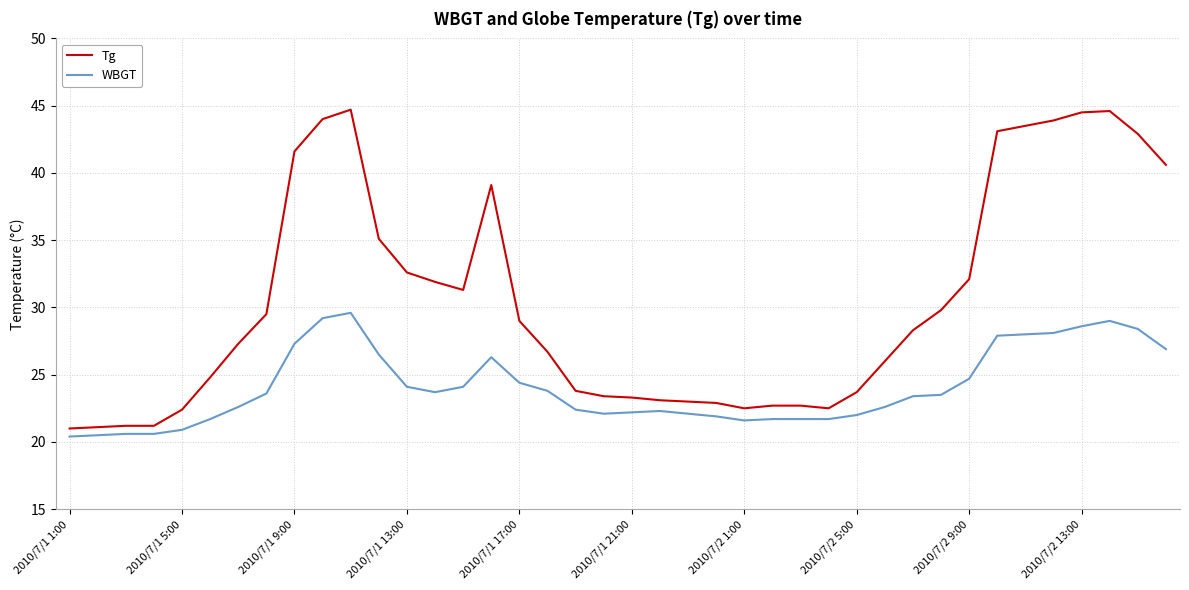

True or false: WBGT and Tg intersect in this chart.

False